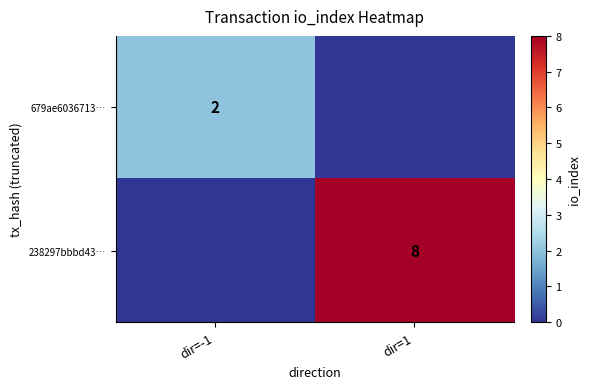

At which category is the sum across all series the highest?

dir=1